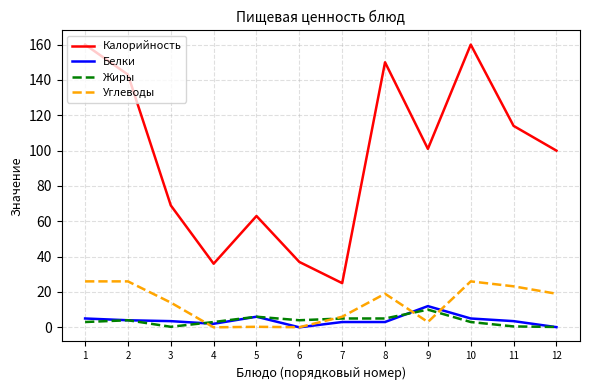

Which series has the largest total across all categories?

Калорийность